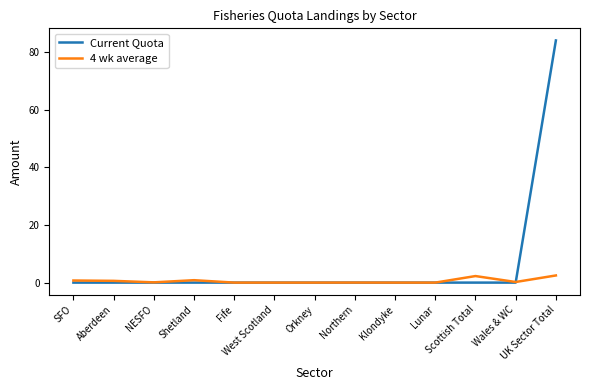

Rank the series by their average value, from lowest to highest.

4 wk average, Current Quota